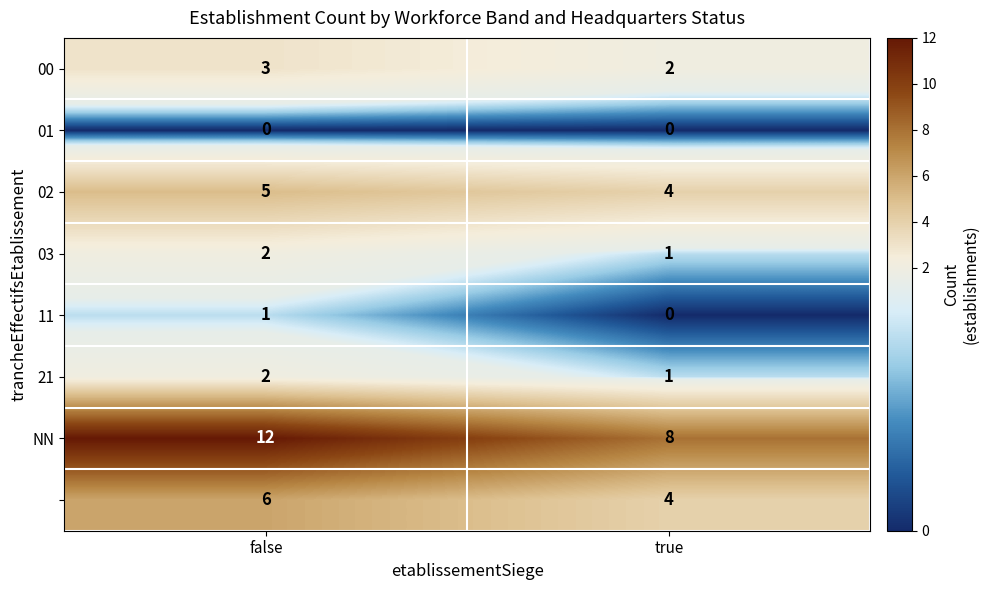

At which category is the sum across all series the highest?

false